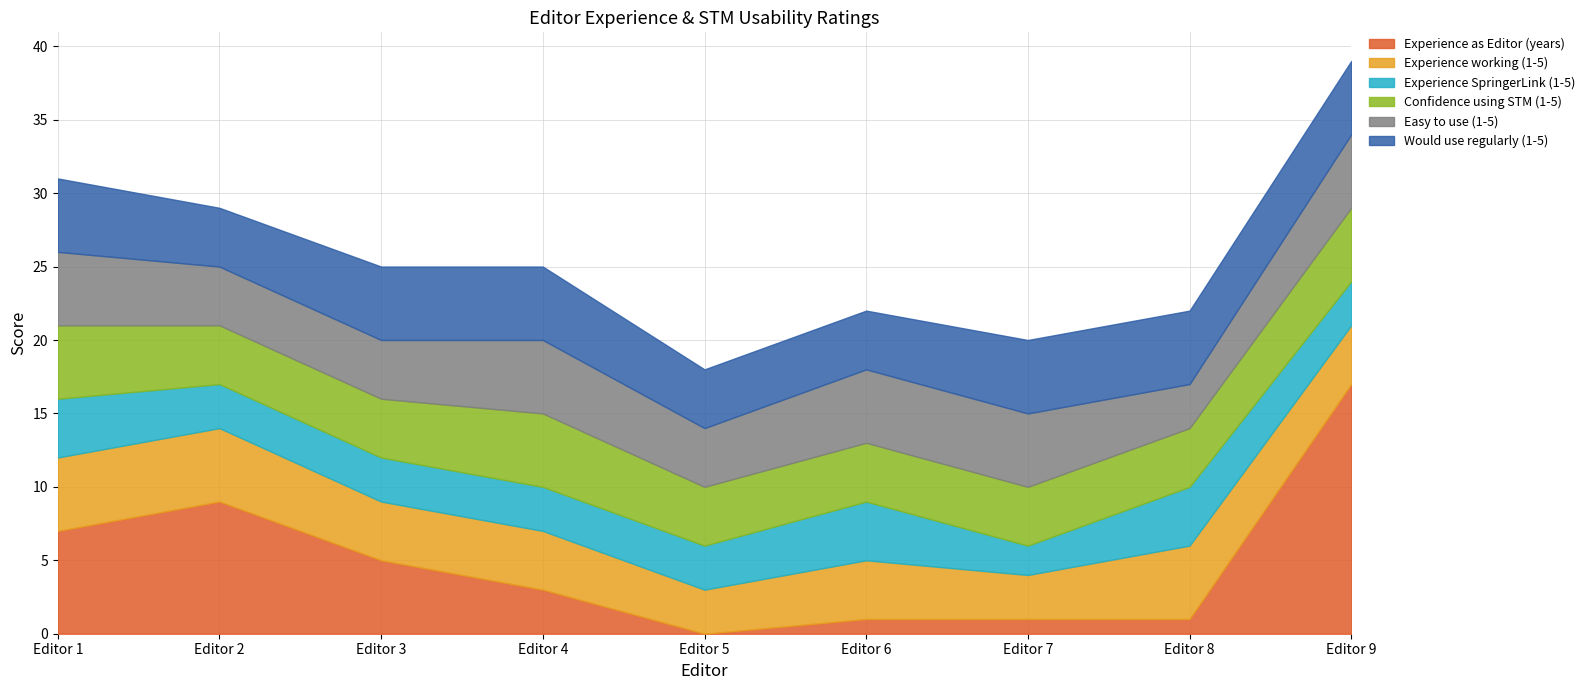

How many times do Easy to use (1-5) and Experience as Editor (years) cross each other?

2